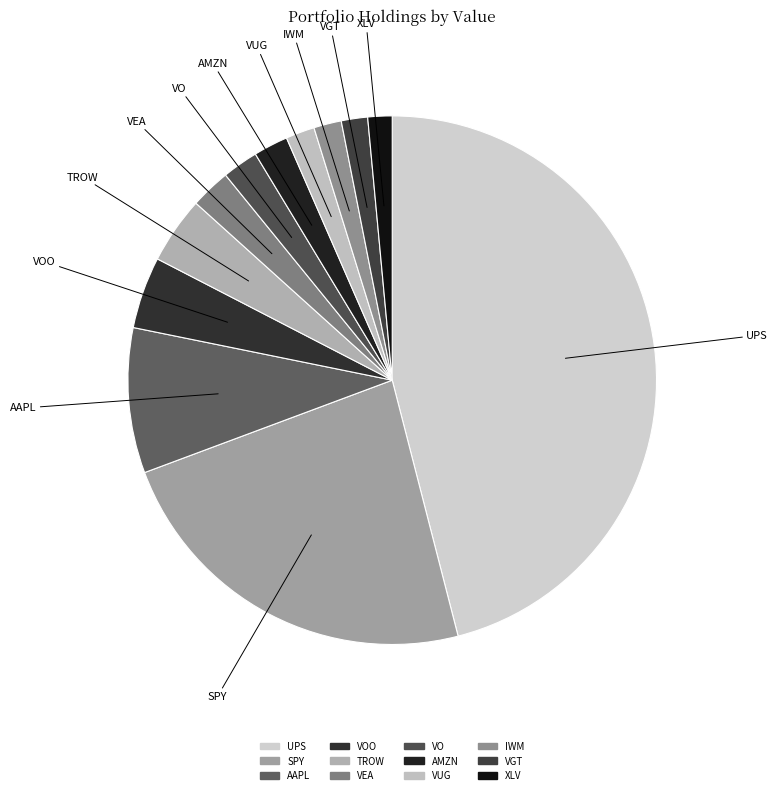

How many slices are in this pie chart?

12